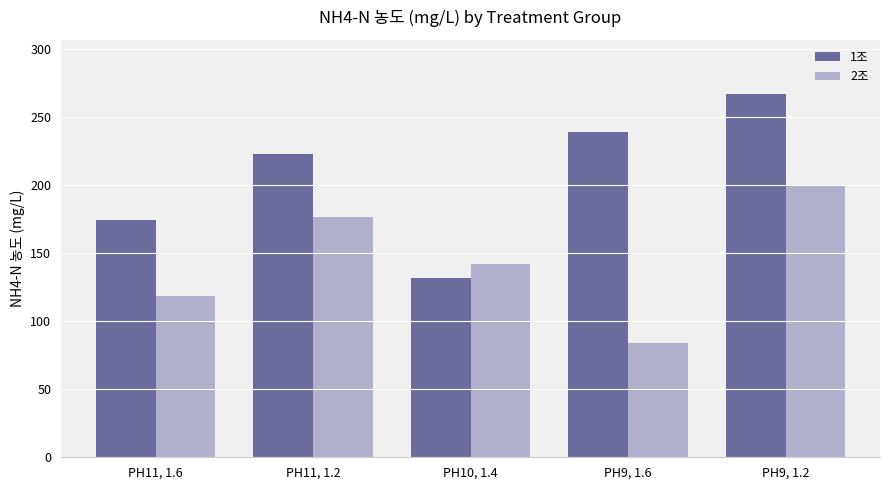

Reading left to right, transcribe all the data shown in this chart.

1조: PH11, 1.6=174.0	PH11, 1.2=222.9	PH10, 1.4=131.3	PH9, 1.6=239.1	PH9, 1.2=266.5
2조: PH11, 1.6=118.3	PH11, 1.2=176.2	PH10, 1.4=142.1	PH9, 1.6=83.7	PH9, 1.2=199.1